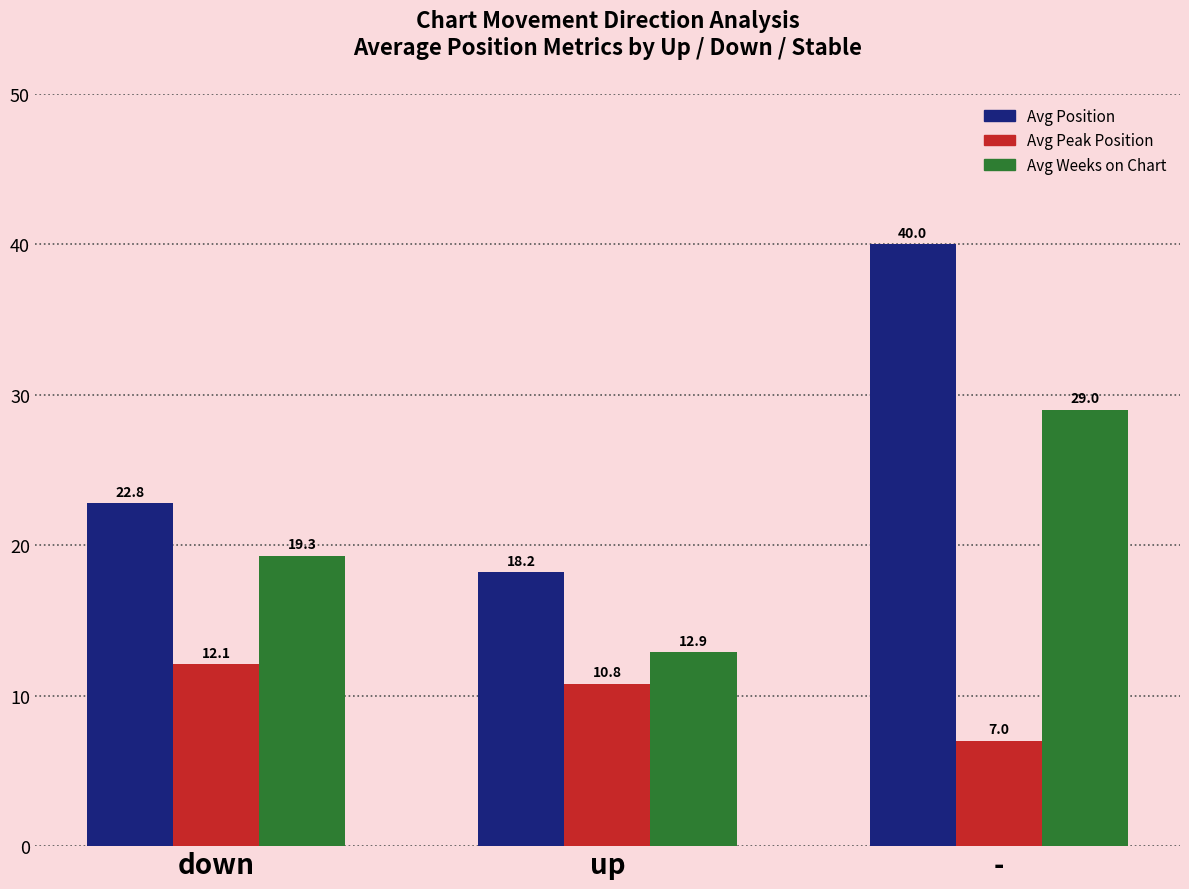

At which label does Avg Position reach its minimum?

up